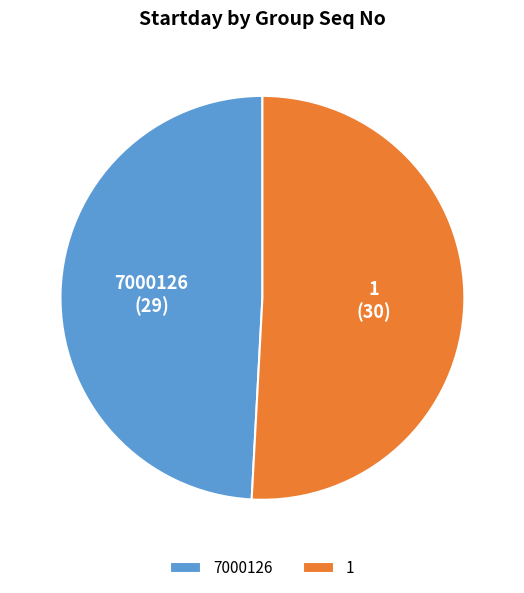

What is the ratio of the value at 1 to the value at 7000126?

1.0